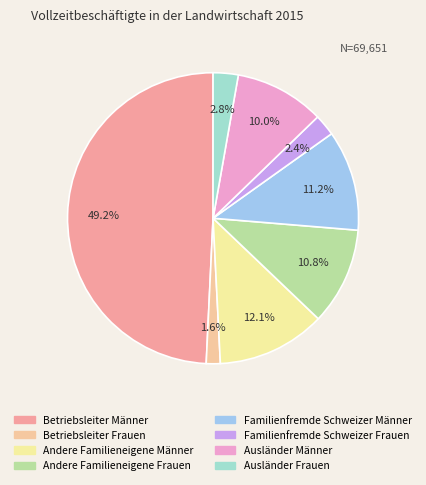

How many slices are in this pie chart?

8